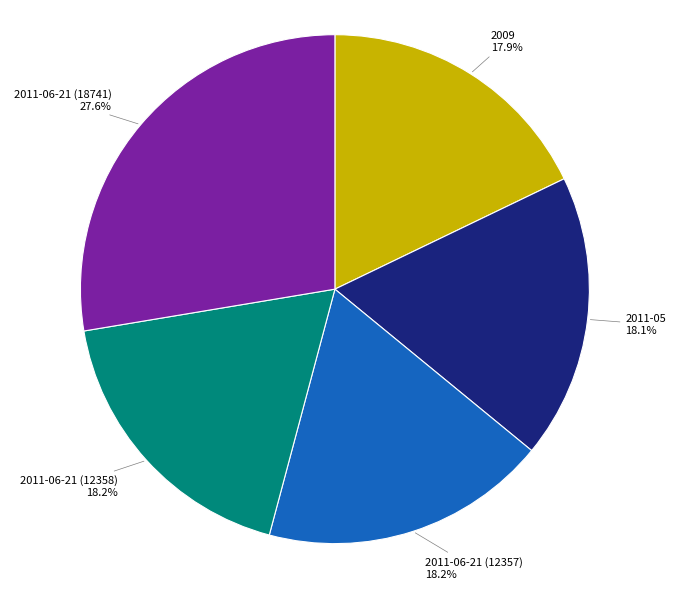

To the nearest percent, what portion does 2009 represent?

18%